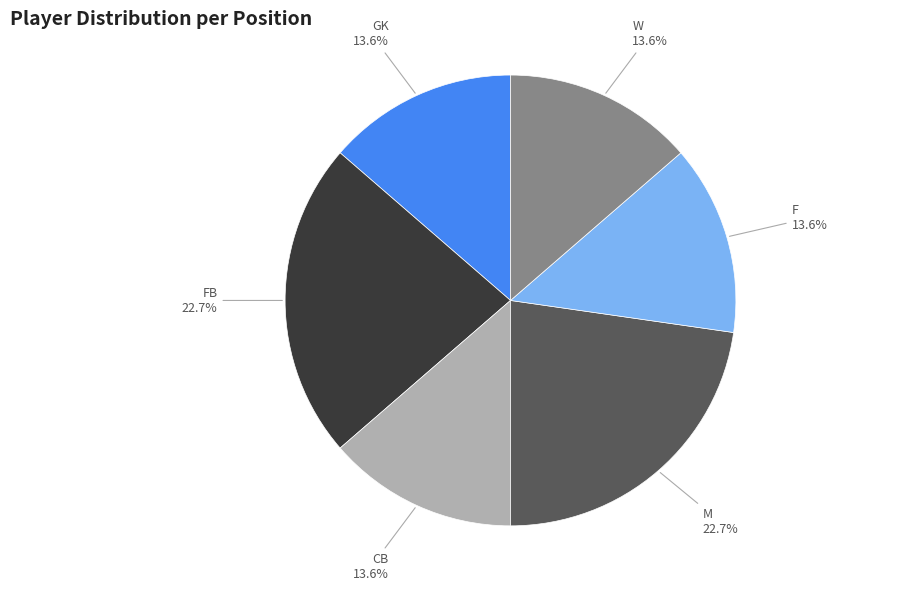

Combined, do CB and W account for over 50%?

No